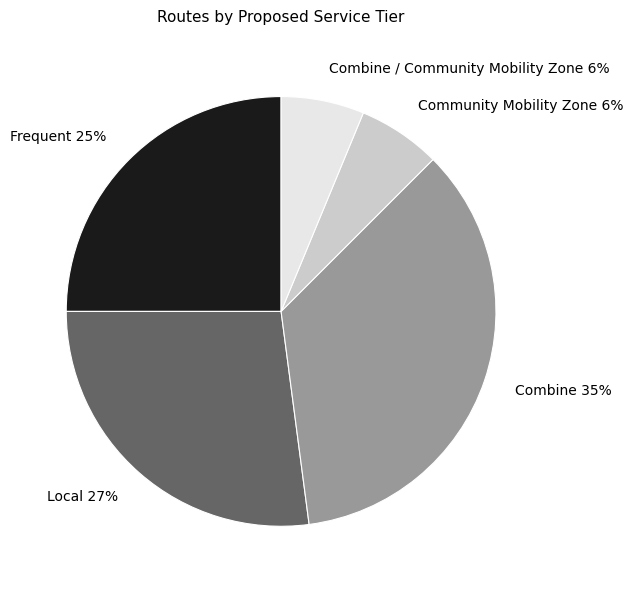

Between Local and Community Mobility Zone, which is larger?

Local